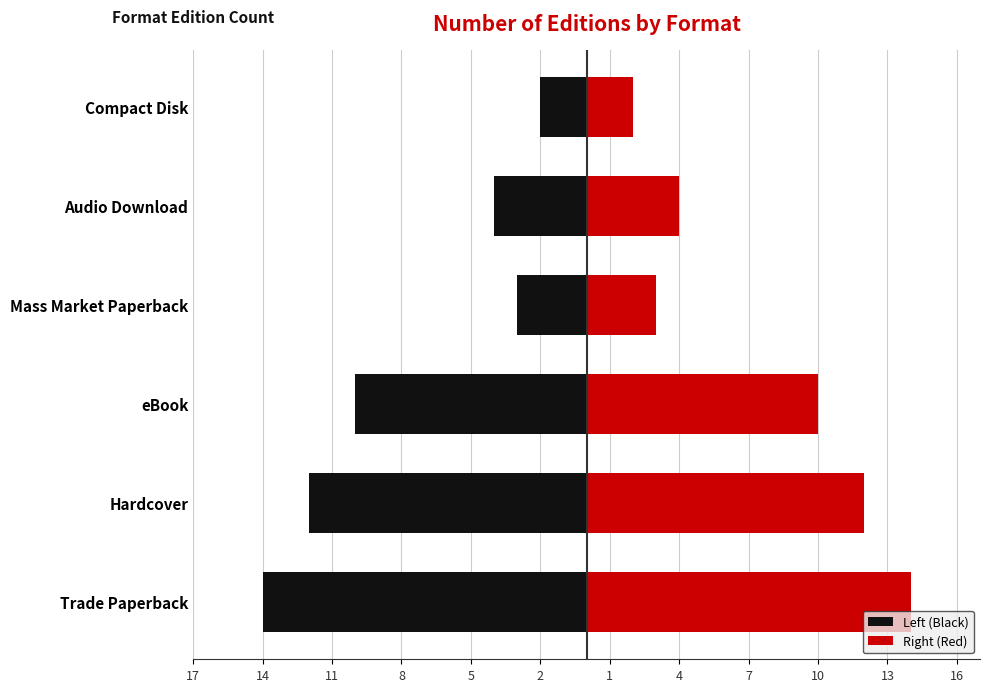

Between eBook and Trade Paperback, which is larger?

eBook